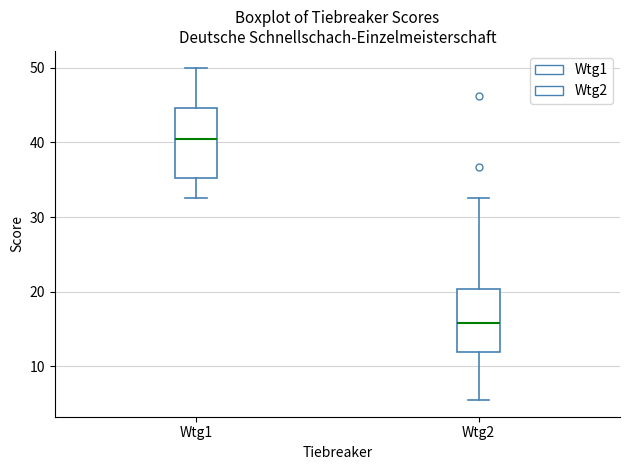

Reading left to right, read every box against the y-axis: the position of its median line, the range the box covers, and the ends of its whiskers. The values are not printed on the chart, so give them approximately, as read against the axis.

Wtg1: median 41, box 35 to 45, whiskers 33 to 50
Wtg2: median 16, box 12 to 20, whiskers 6 to 33